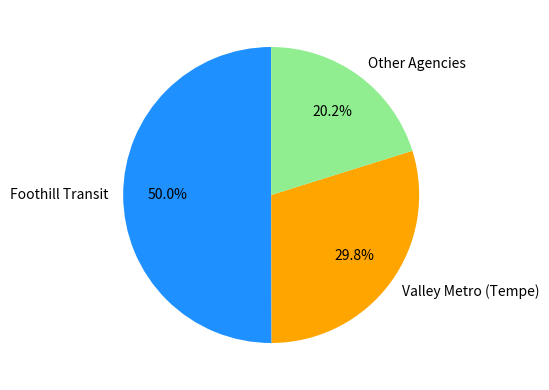

What is the smallest slice in the pie chart?

Other Agencies